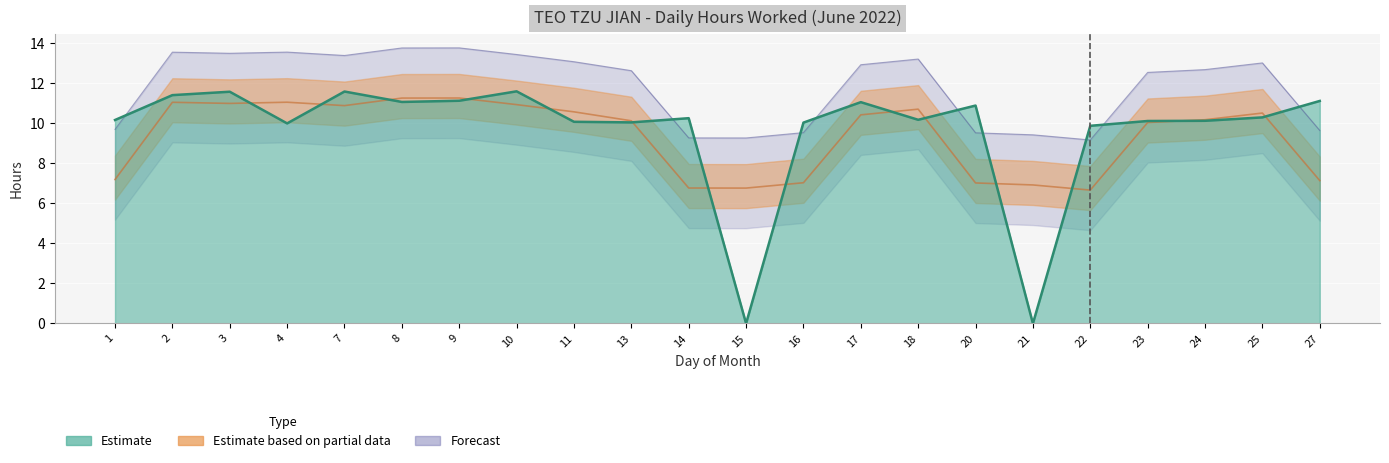

True or false: there are more than 1 points higher than both neighbors.

True